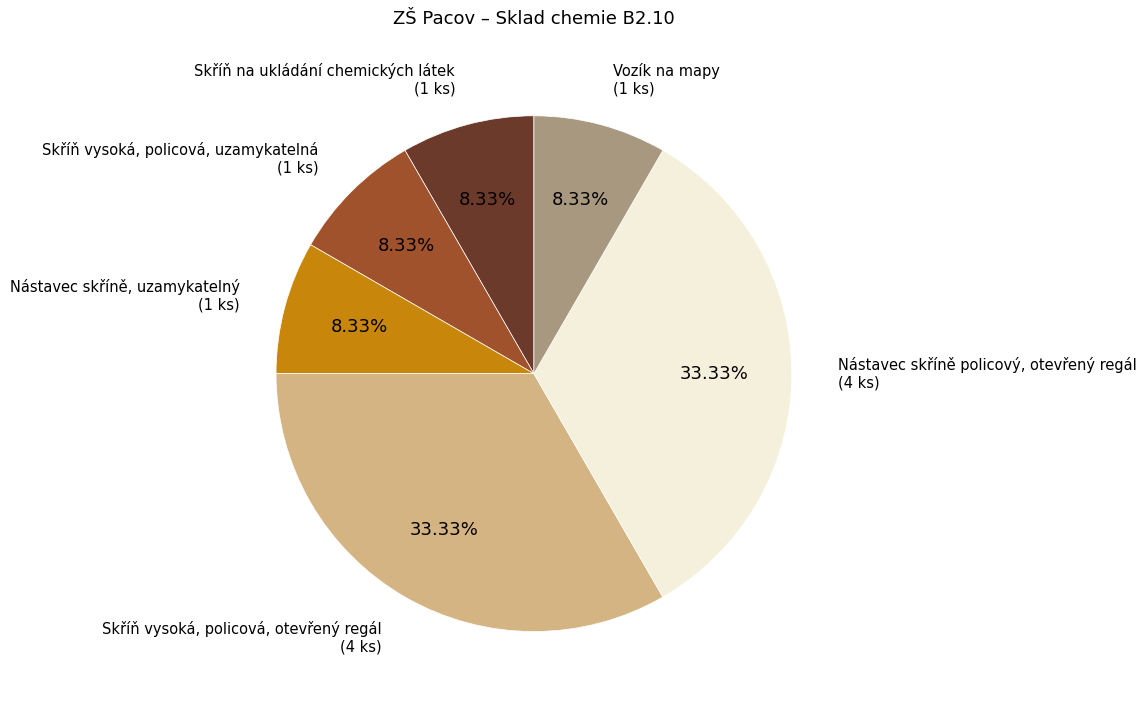

To the nearest percent, what is the difference between the Skříň vysoká, policová, uzamykatelná and Nástavec skříně policový, otevřený regál slice percentages?

25%